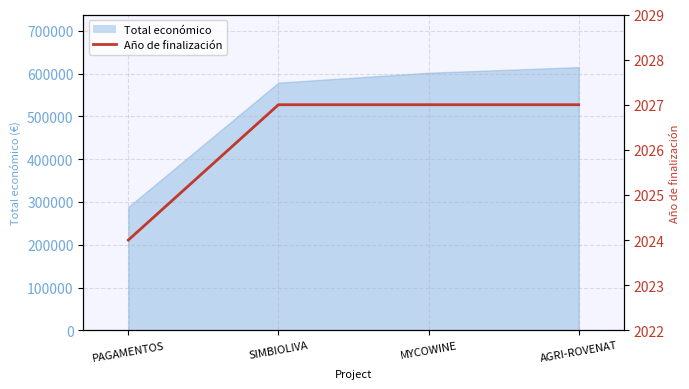

What position from the right is AGRI-ROVENAT?

1